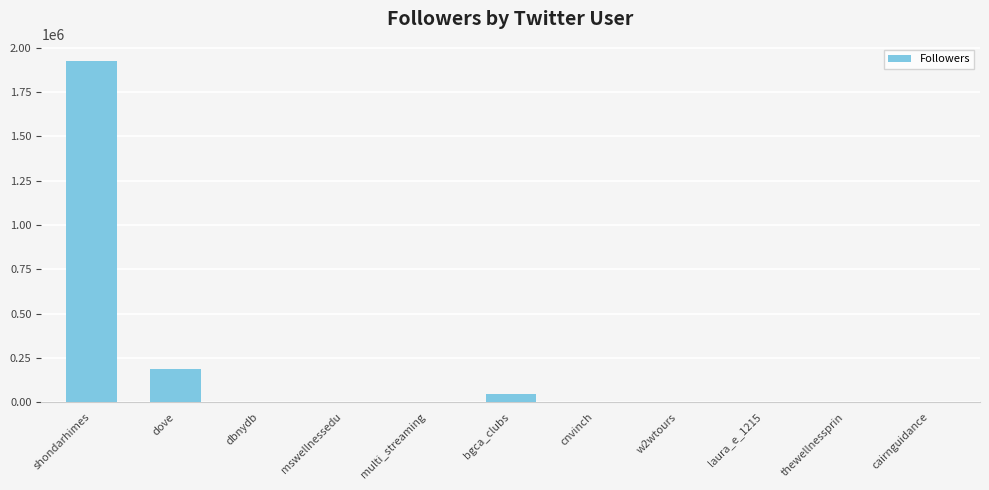

What is the sum of the values at mswellnessedu and bgca_clubs?

48217